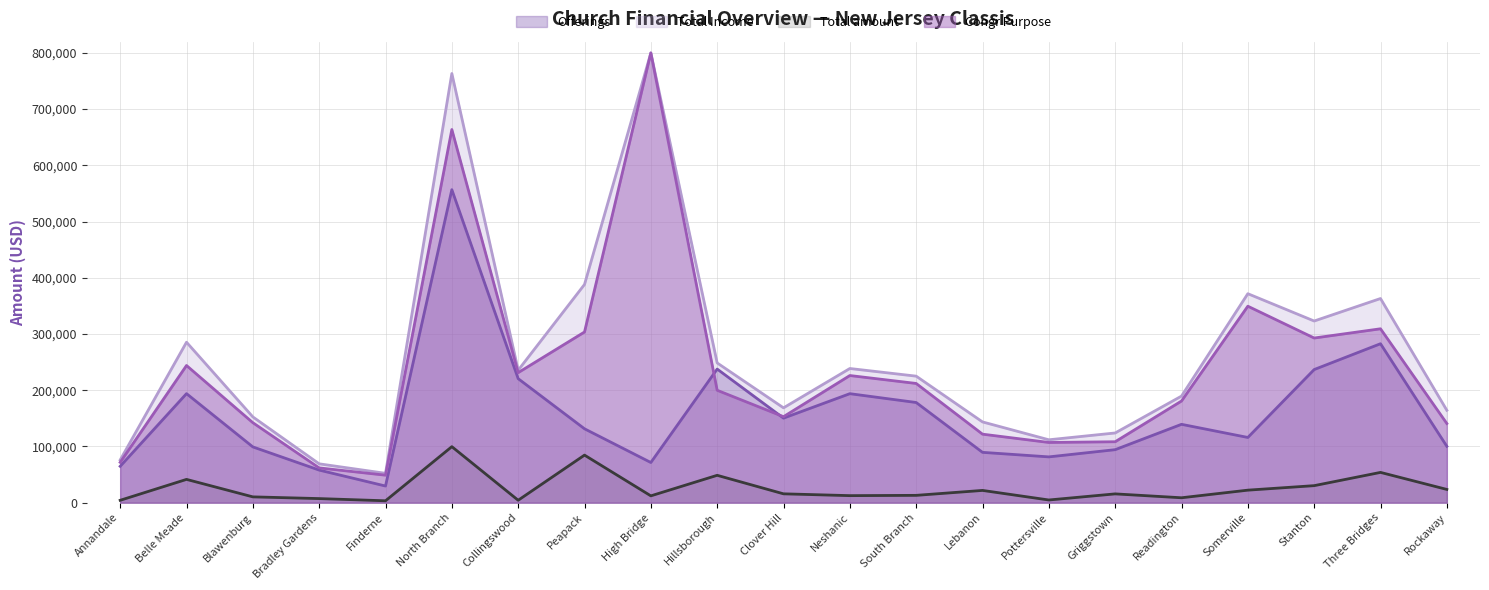

Which series has the widest spread of values?

Congr Purpose